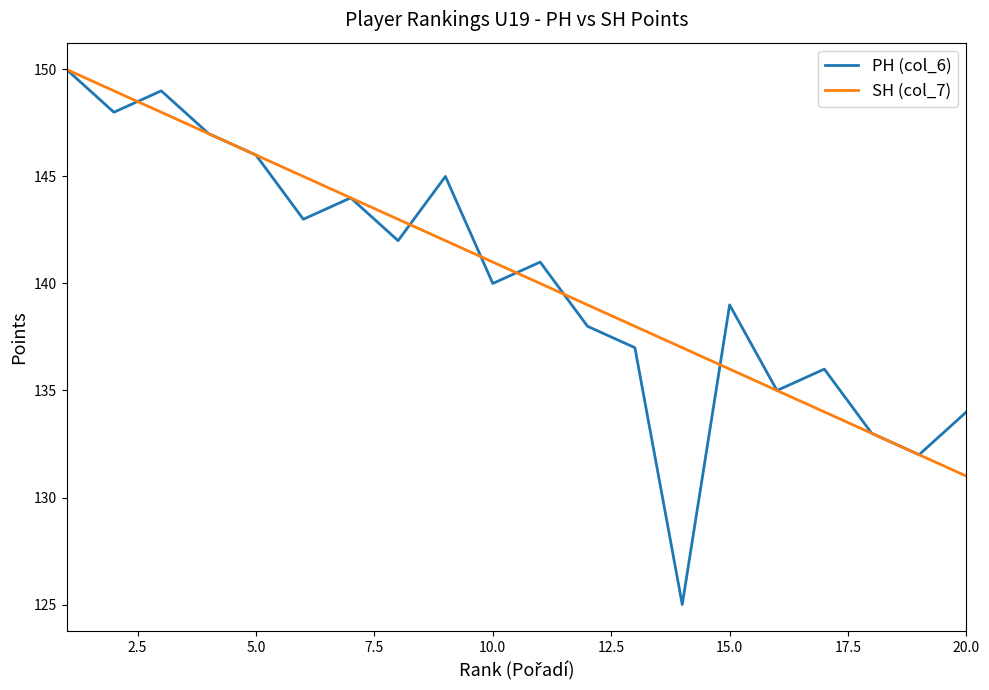

Which series has the widest spread of values?

PH (col_6)